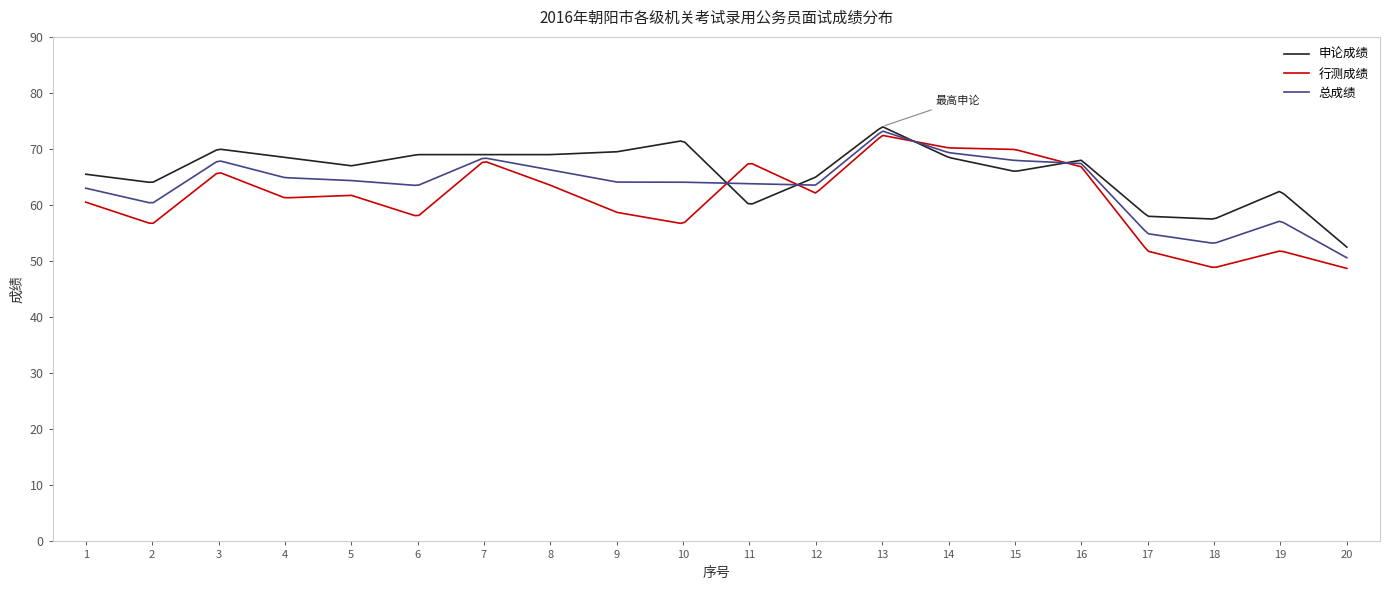

Which series has the widest spread of values?

行测成绩